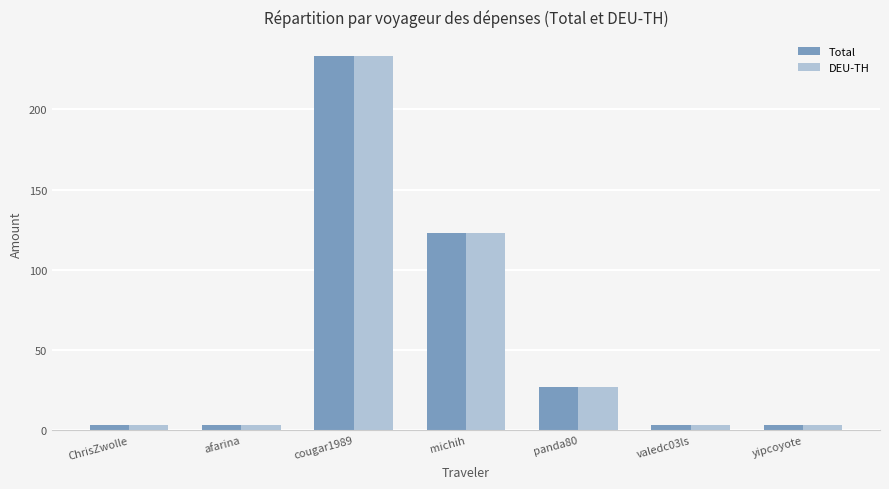

What is the maximum value for Total?

233.5